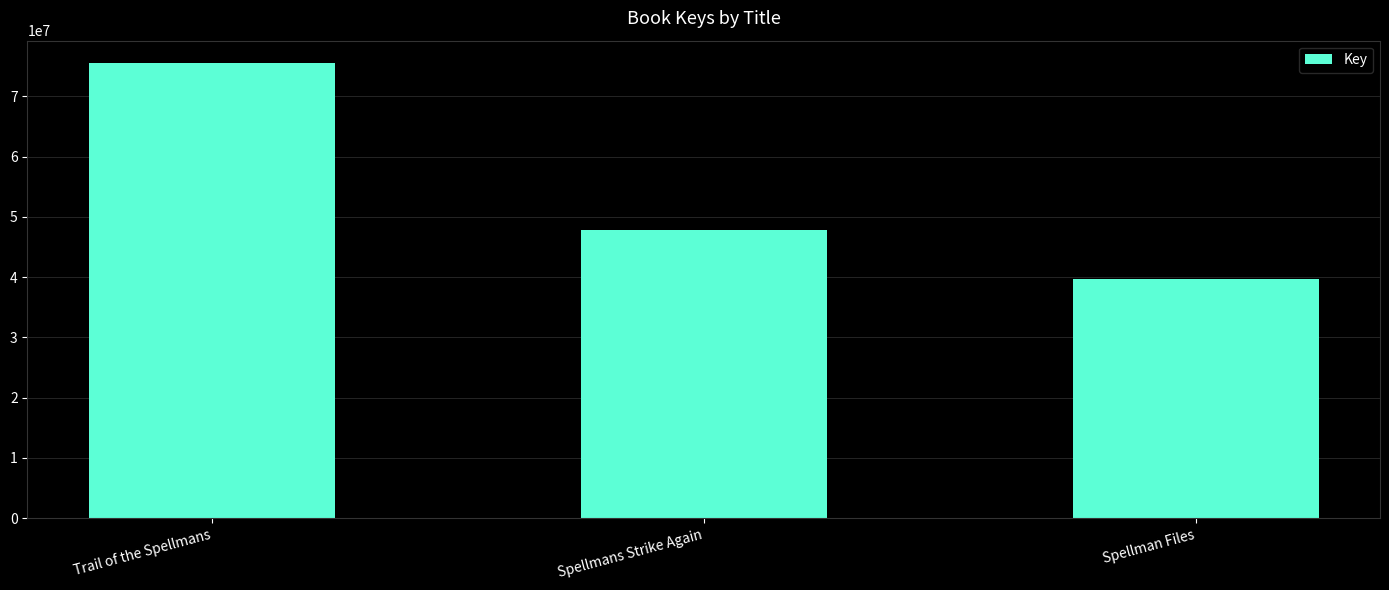

What is the label of the 3rd bar from the left?

Spellman Files